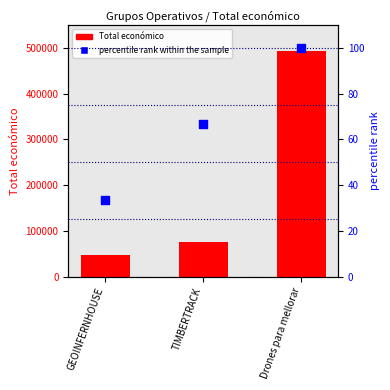

Which series has the widest spread of Y values?

Total económico